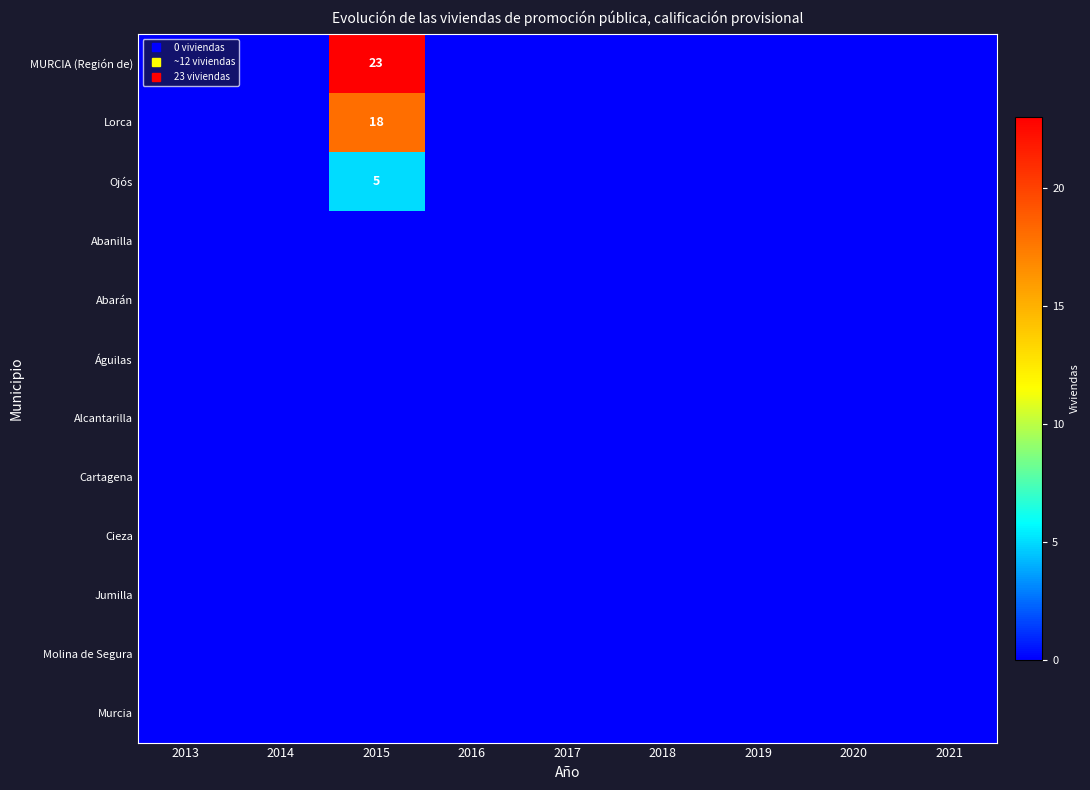

True or false: MURCIA (Región de) has a value of 0 at 2019.

True